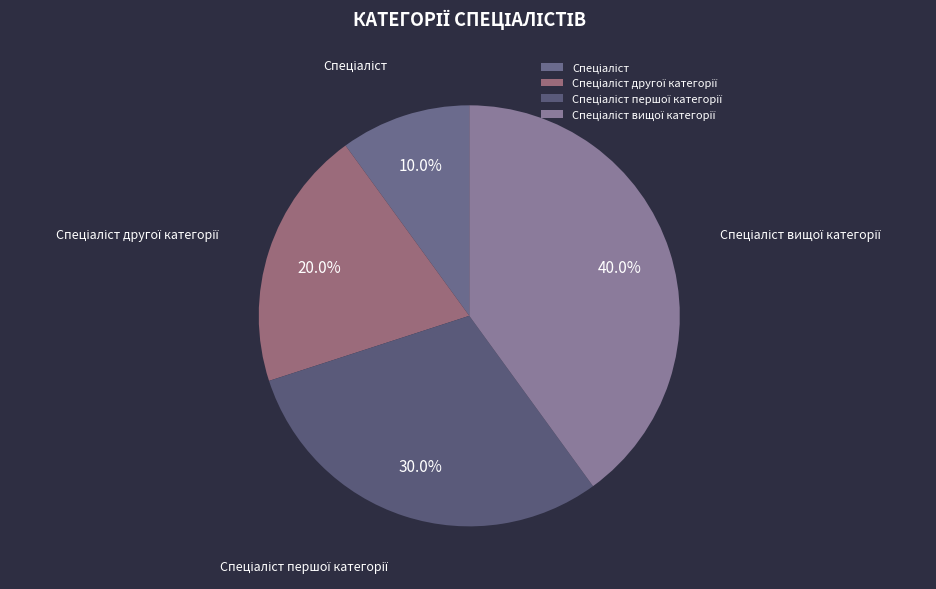

Does any single category account for the majority?

No